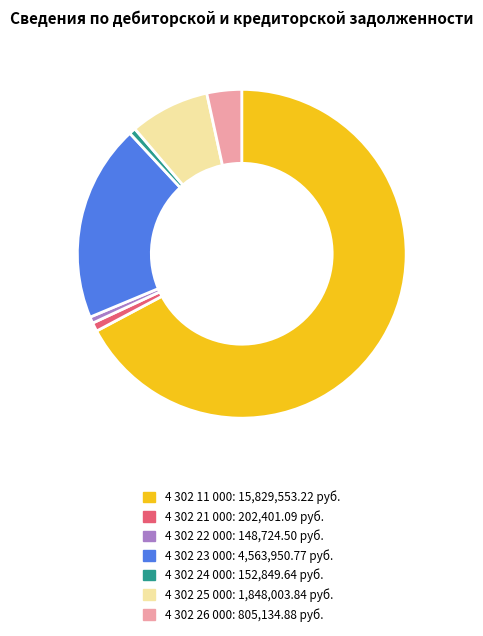

Do 4 302 25 000 and 4 302 22 000 together represent more than half of the pie?

No